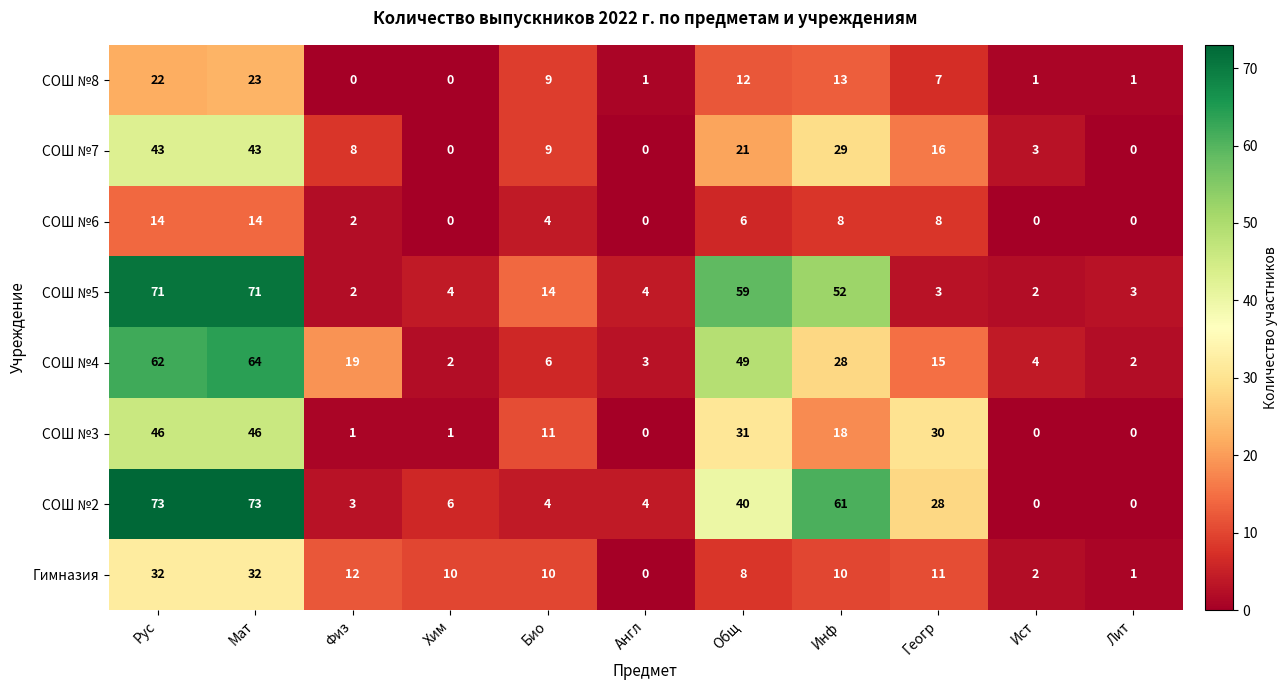

The value of СОШ №6 at Рус is 6. True or false?

False